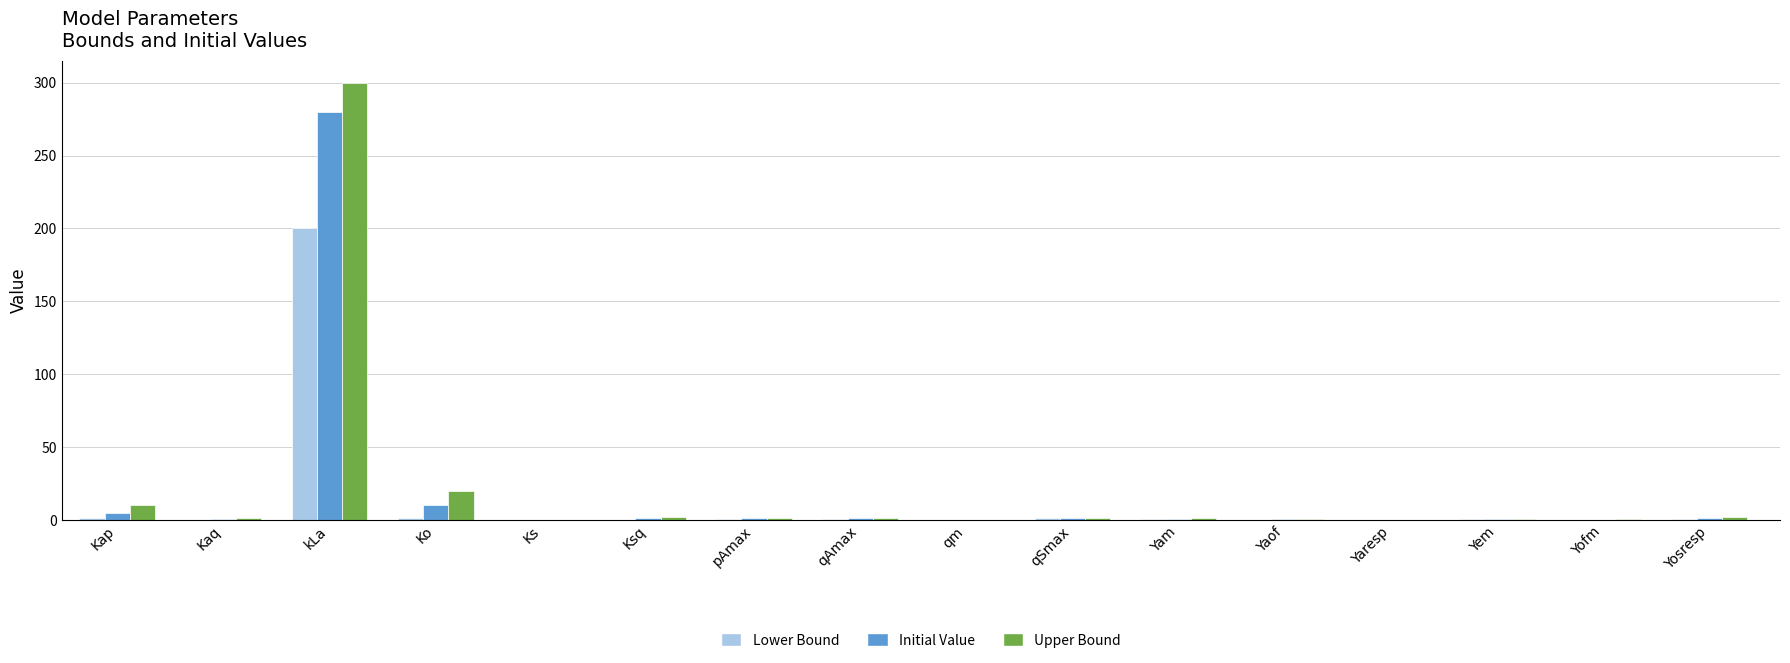

Where is Upper Bound nearest to the value 150?

Ko